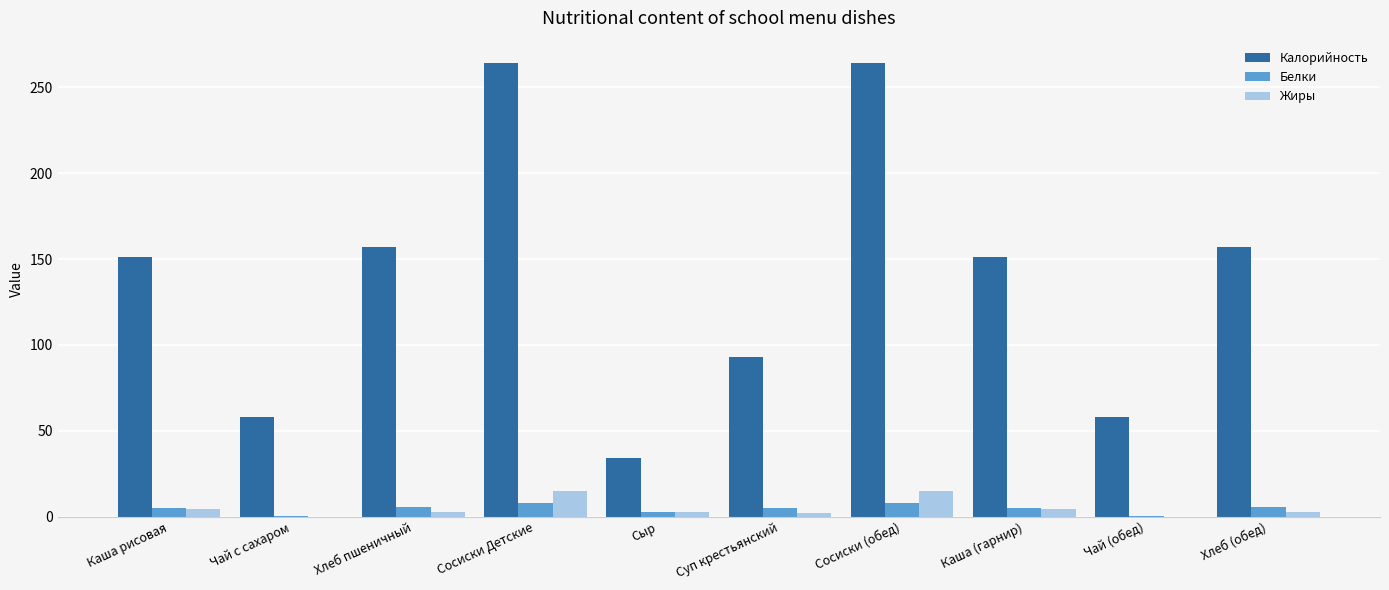

The value of Калорийность at Чай (обед) is 58.0. True or false?

True